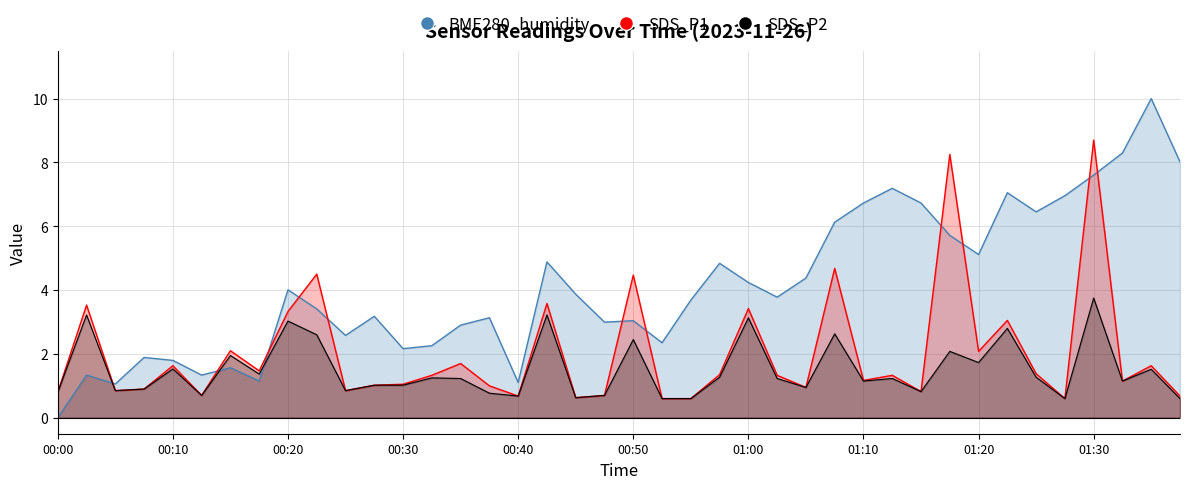

Which category has the lowest value in the SDS_P1 series?

00:52